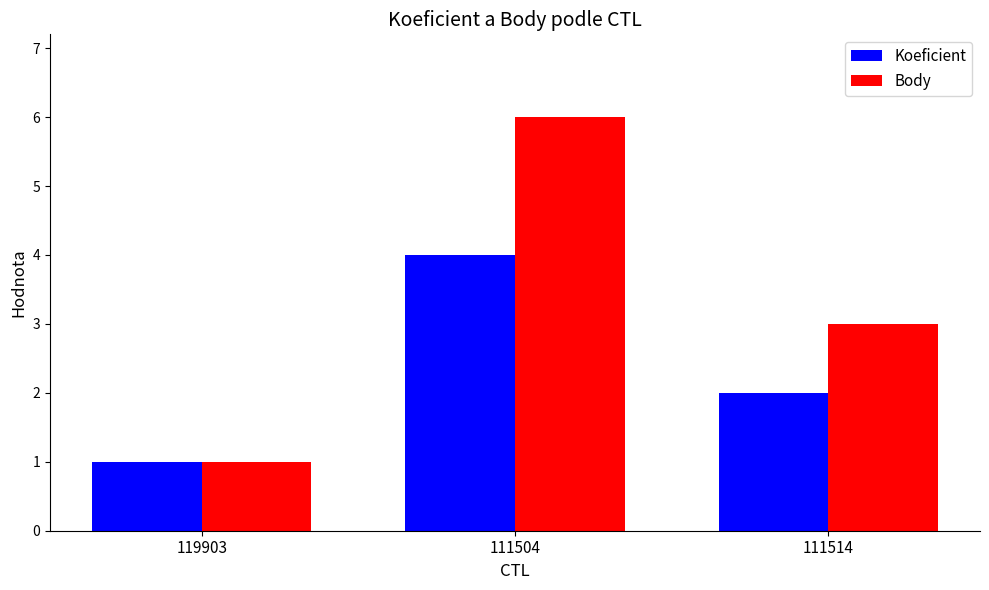

How many series are shown in this chart?

2